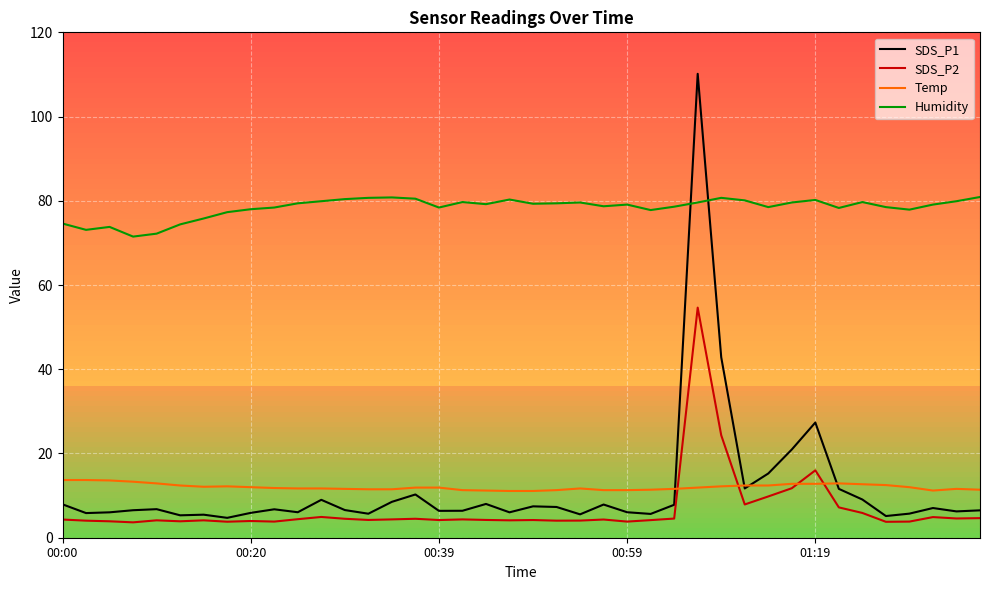

Which series has the largest range (max minus min)?

SDS_P1